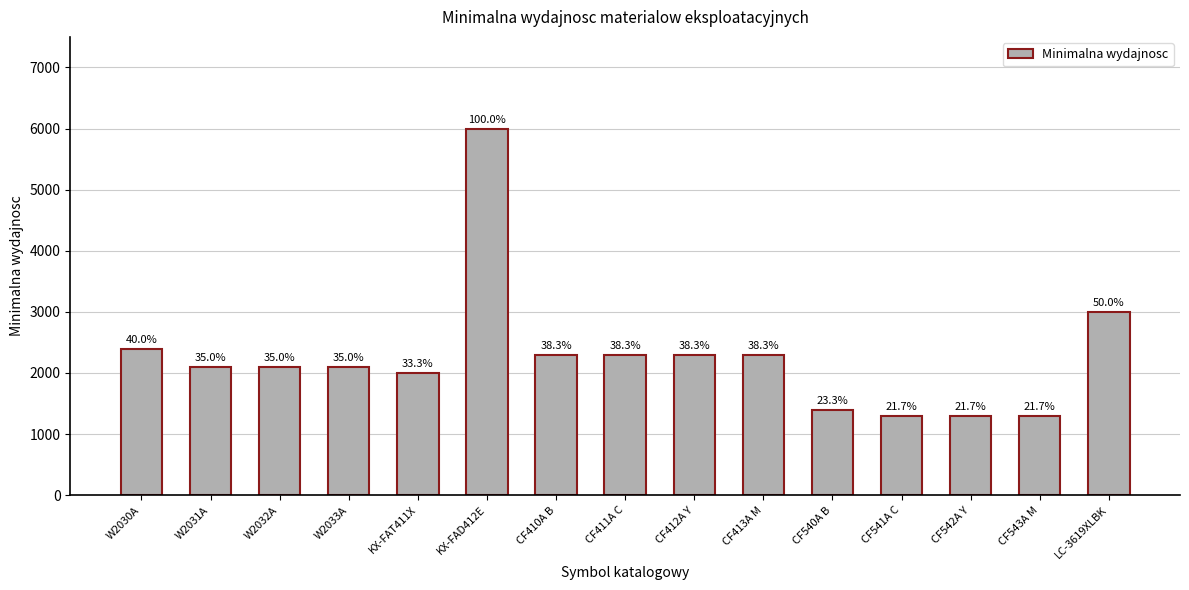

Are the bars grouped side by side (vs. stacked)?

No